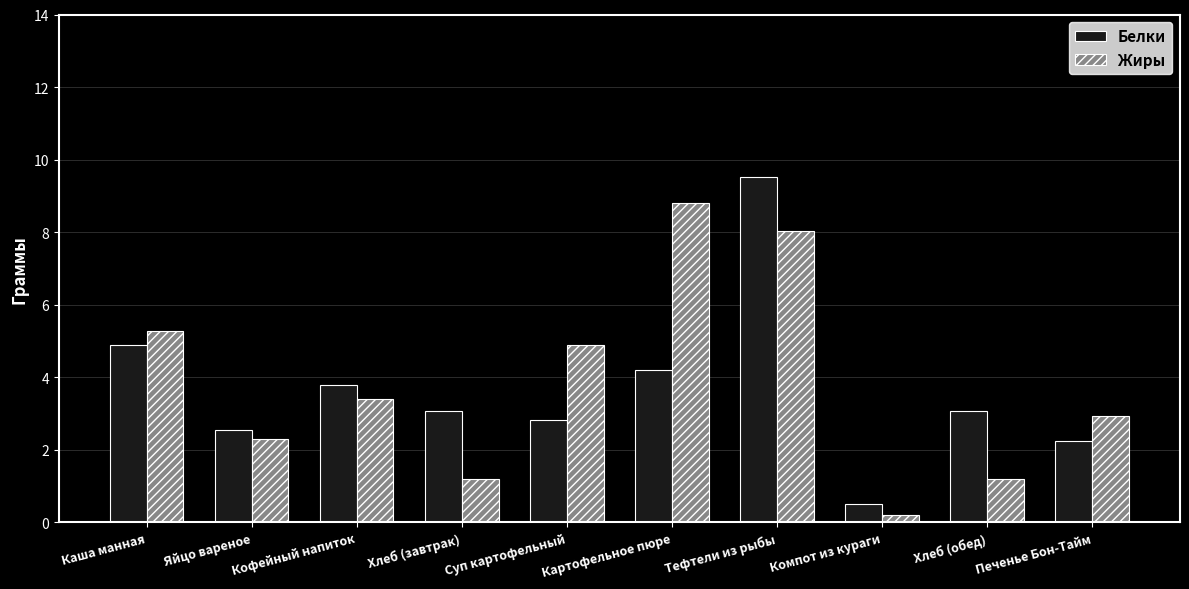

The value of Жиры at Яйцо вареное is 2.3. True or false?

True